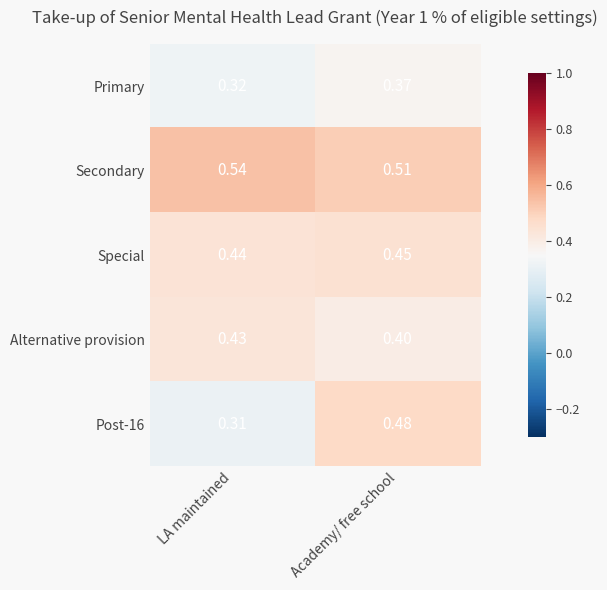

What is the total value across all series at Academy/ free school?

2.2